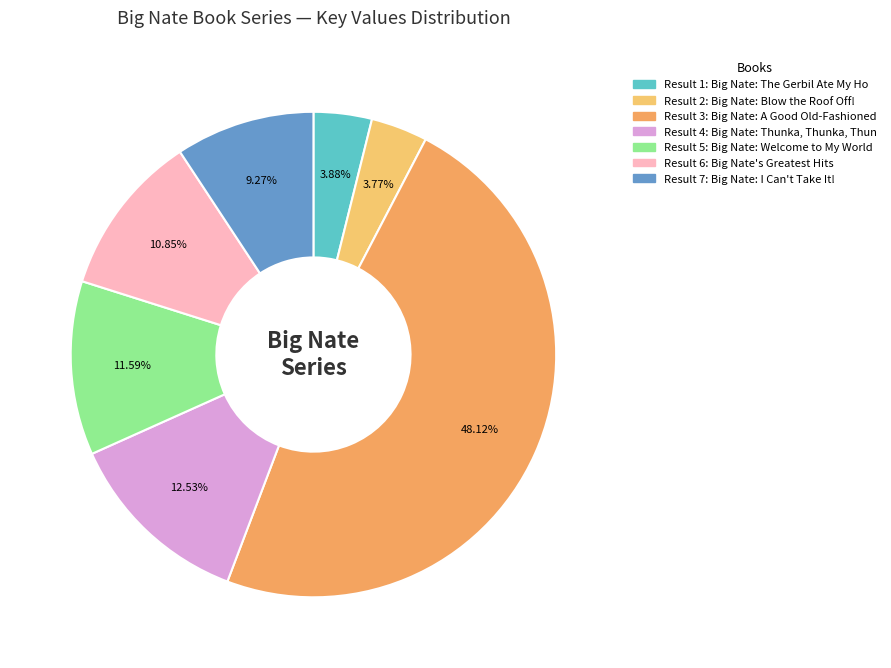

Rank the categories by value from highest to lowest.

Big Nate: A Good Old-Fashioned Wedgie, Big Nate: Thunka, Thunka, Thunka, Big Nate: Welcome to My World, Big Nate's Greatest Hits, Big Nate: I Can't Take It!, Big Nate: The Gerbil Ate My Homework, Big Nate: Blow the Roof Off!